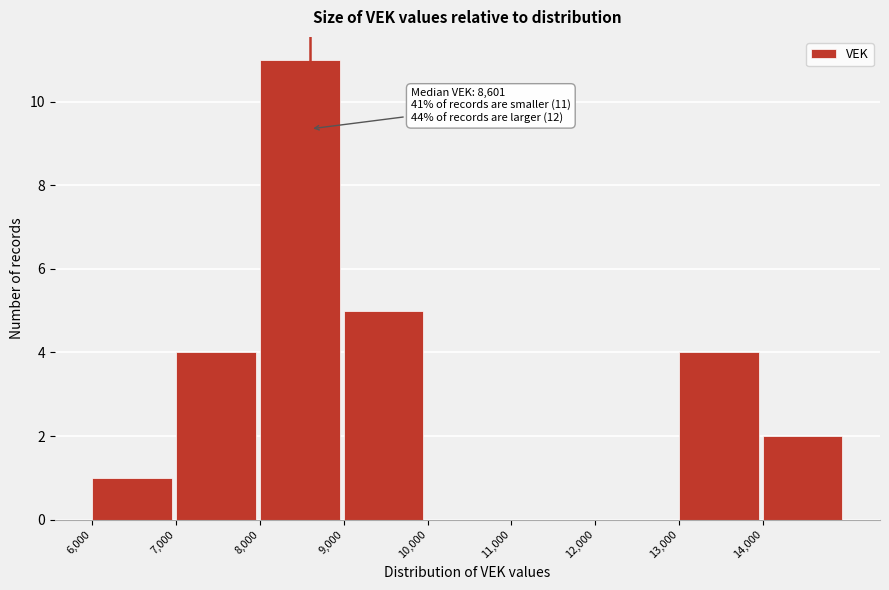

Which range on the x-axis has the tallest bar?

8000 to 9000